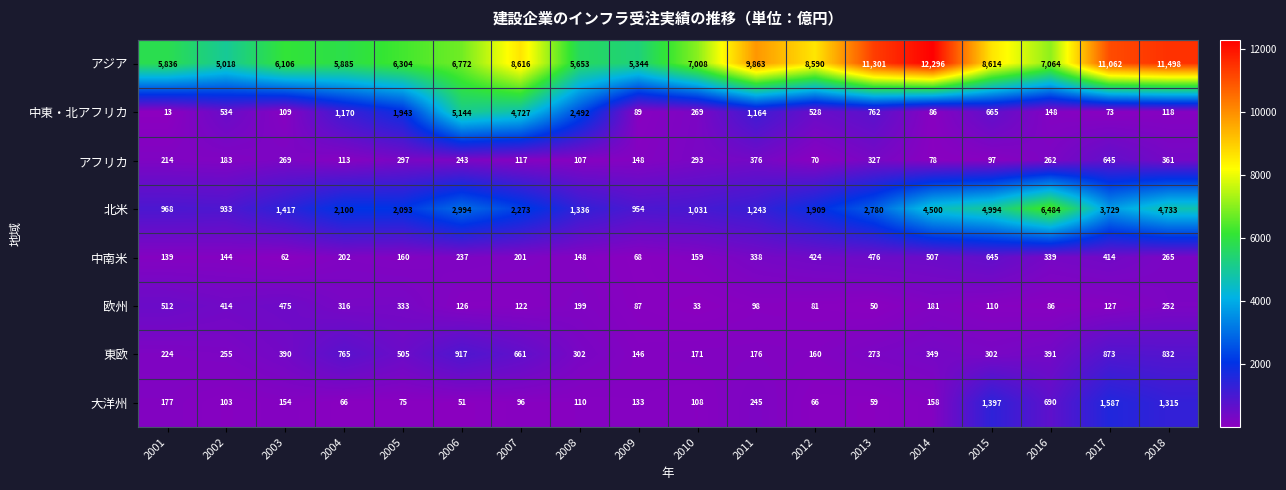

Which series has the largest range (max minus min)?

アジア